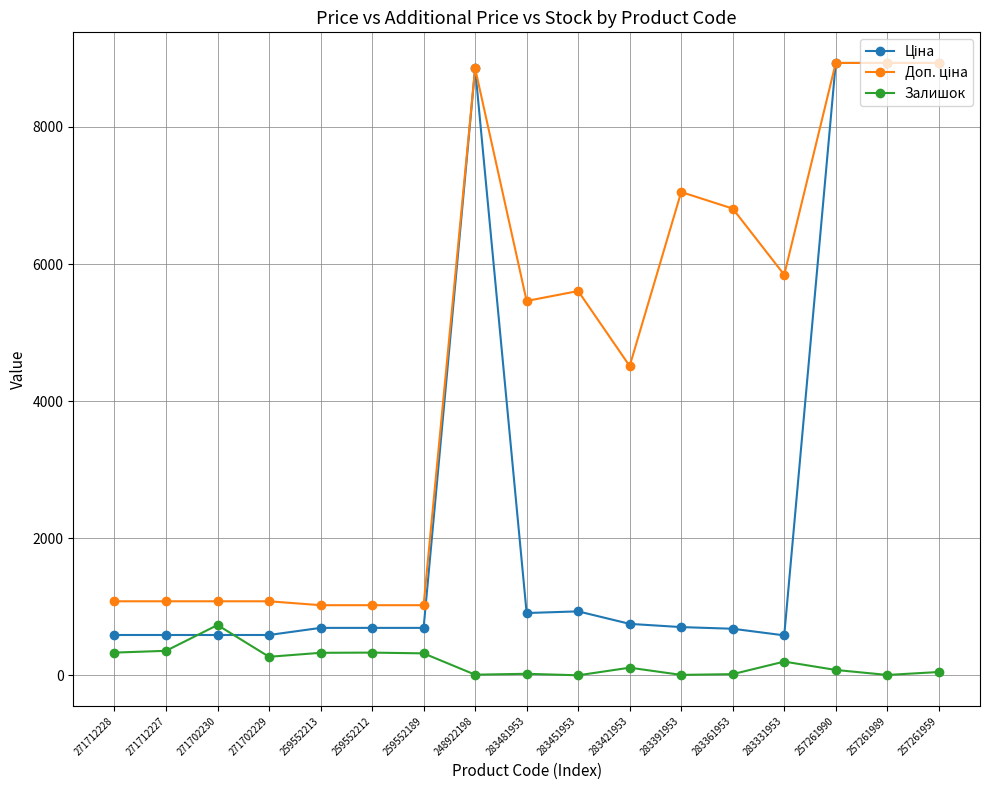

What is the spread (max minus min) of values at 271712228?

748.7